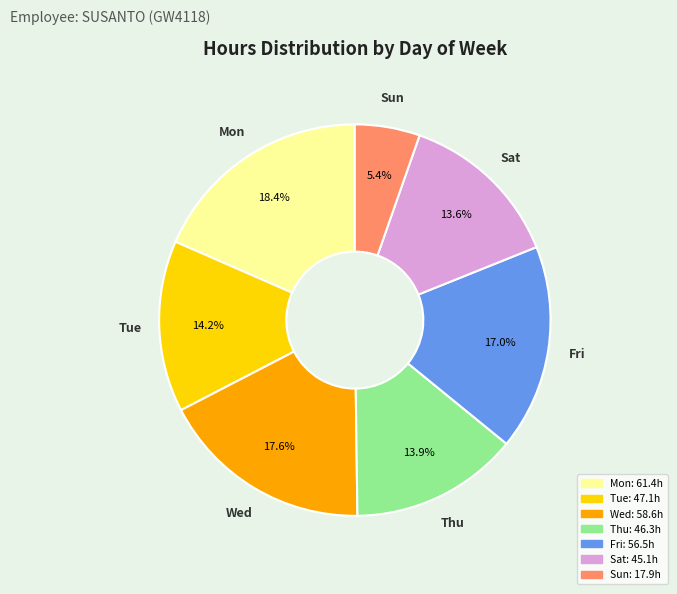

To the nearest percent, what is the difference between the largest and smallest slice percentages?

13%